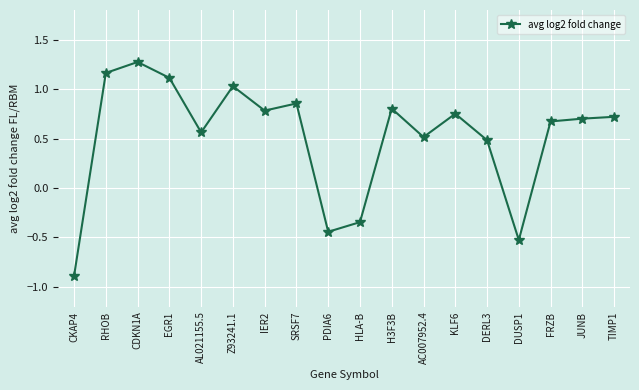

What is the difference between the maximum and minimum values?

2.2